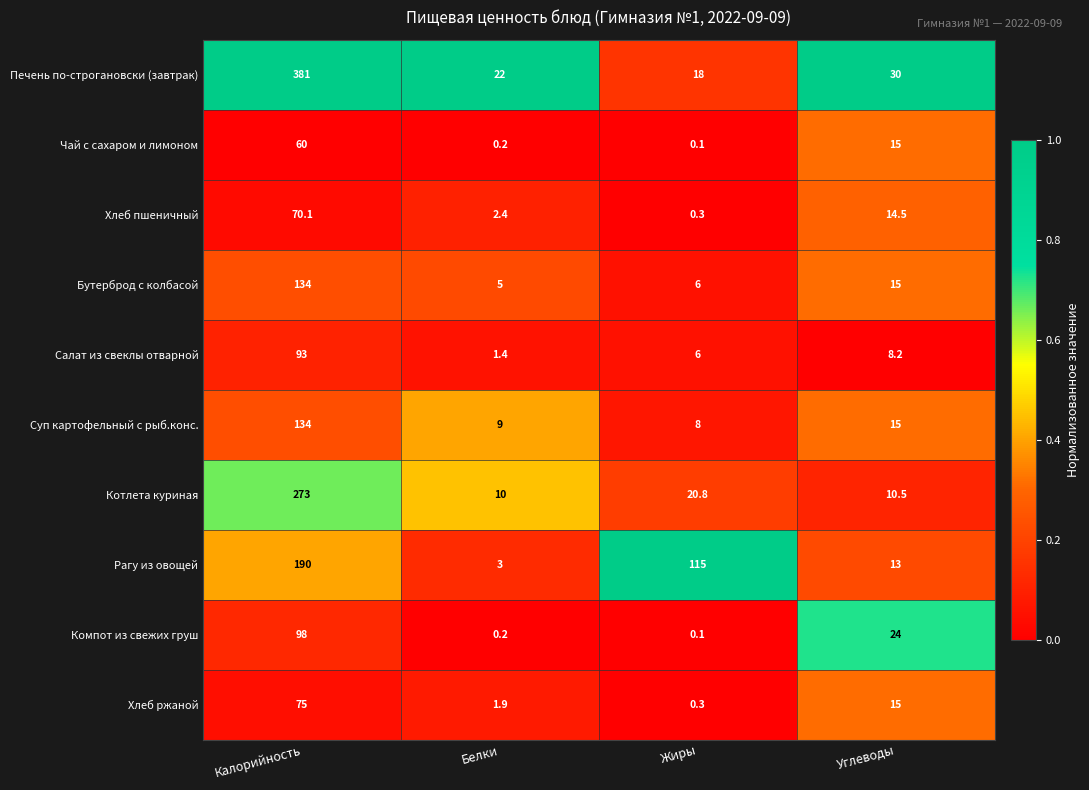

Which series changed the most between Белки and Жиры?

Рагу из овощей